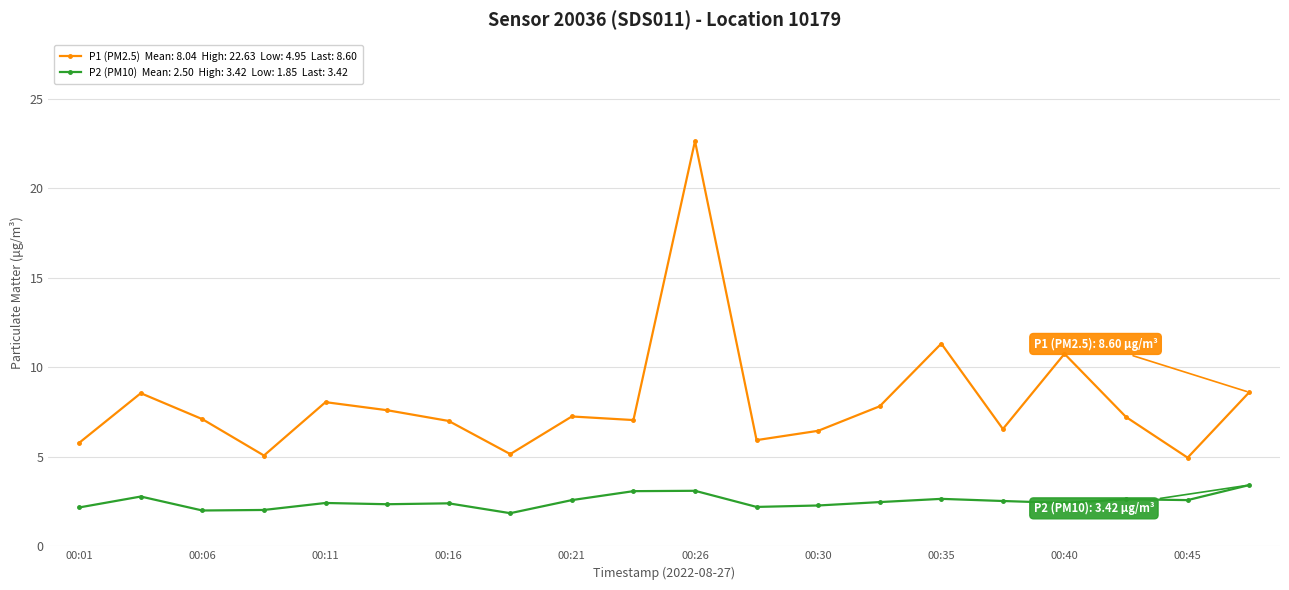

What is the greatest value displayed?

22.6